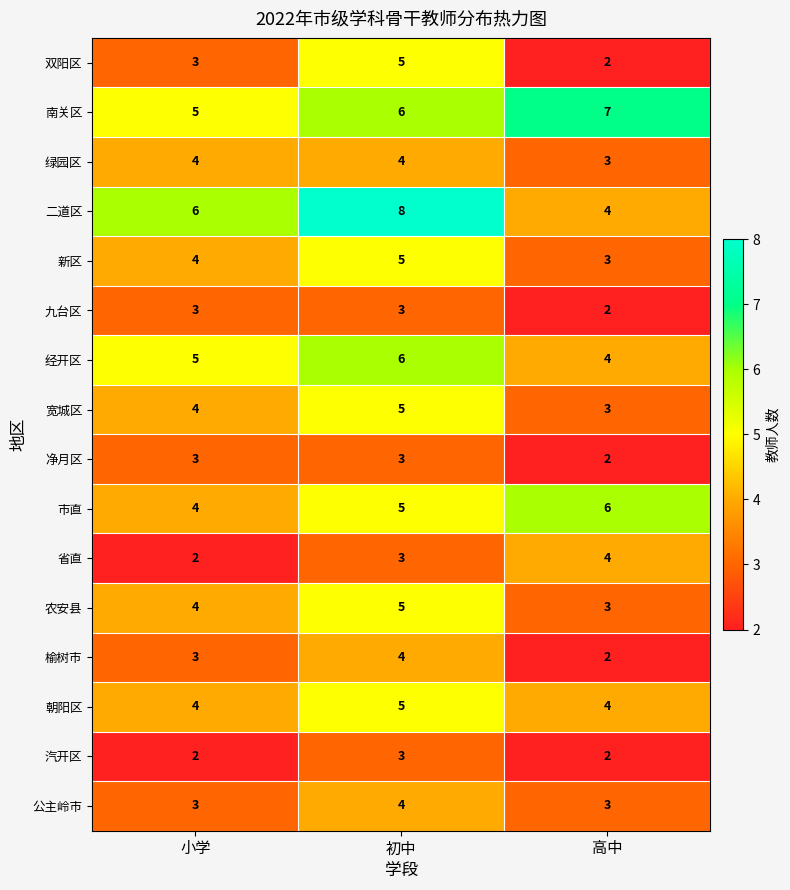

What is the maximum value shown in the chart?

8